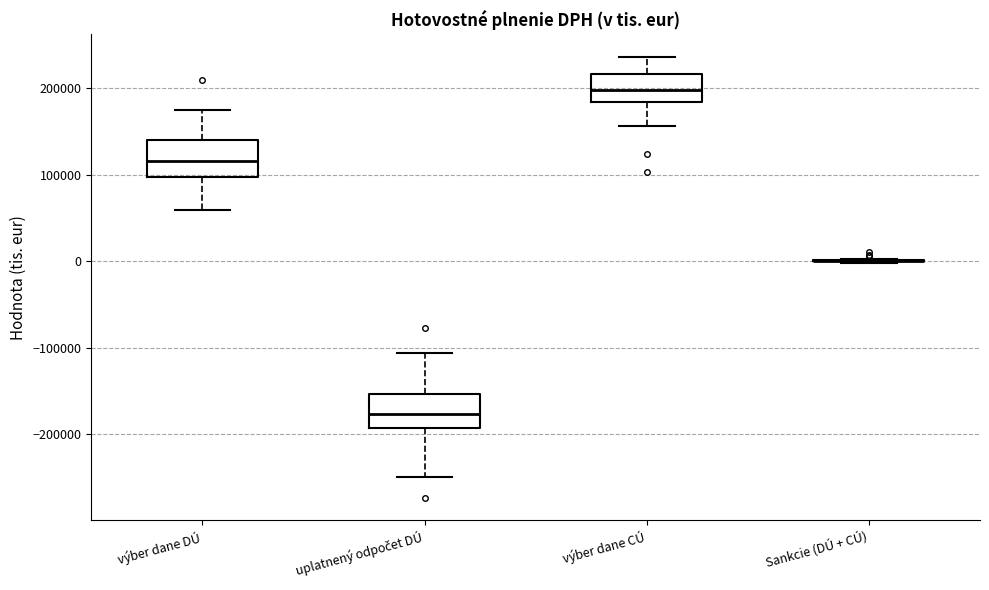

Where is the lower edge of the box for výber dane CÚ on the y-axis? The values are not printed on the chart, so give them approximately, as read against the axis.

180000